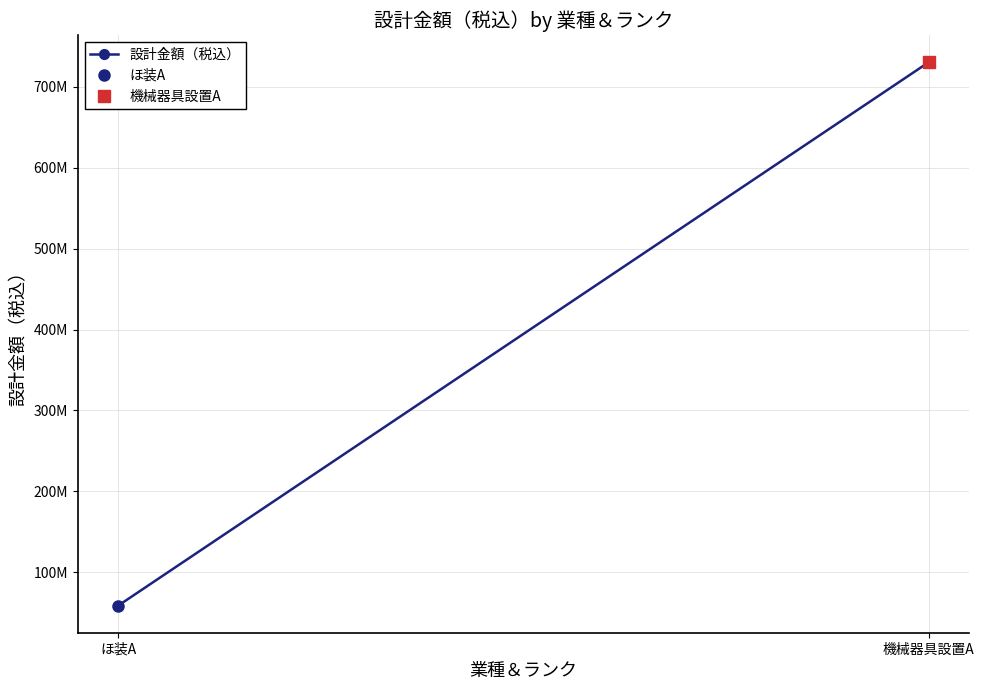

Reading right to left, list all the values displayed in this chart.

730367000	58938000